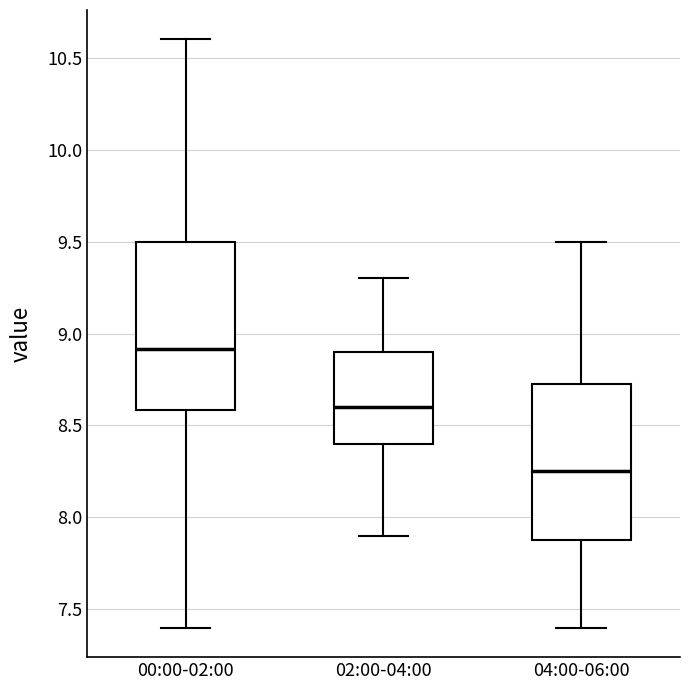

Reading left to right, transcribe this box plot: for each box, give where its median line is, the range the box spans, and where its two whiskers end, as read against the y-axis. The values are not printed on the chart, so give them approximately, as read against the axis.

00:00-02:00: median 8.90, box 8.60 to 9.50, whiskers 7.40 to 10.60
02:00-04:00: median 8.60, box 8.40 to 8.90, whiskers 7.90 to 9.30
04:00-06:00: median 8.25, box 7.90 to 8.75, whiskers 7.40 to 9.50